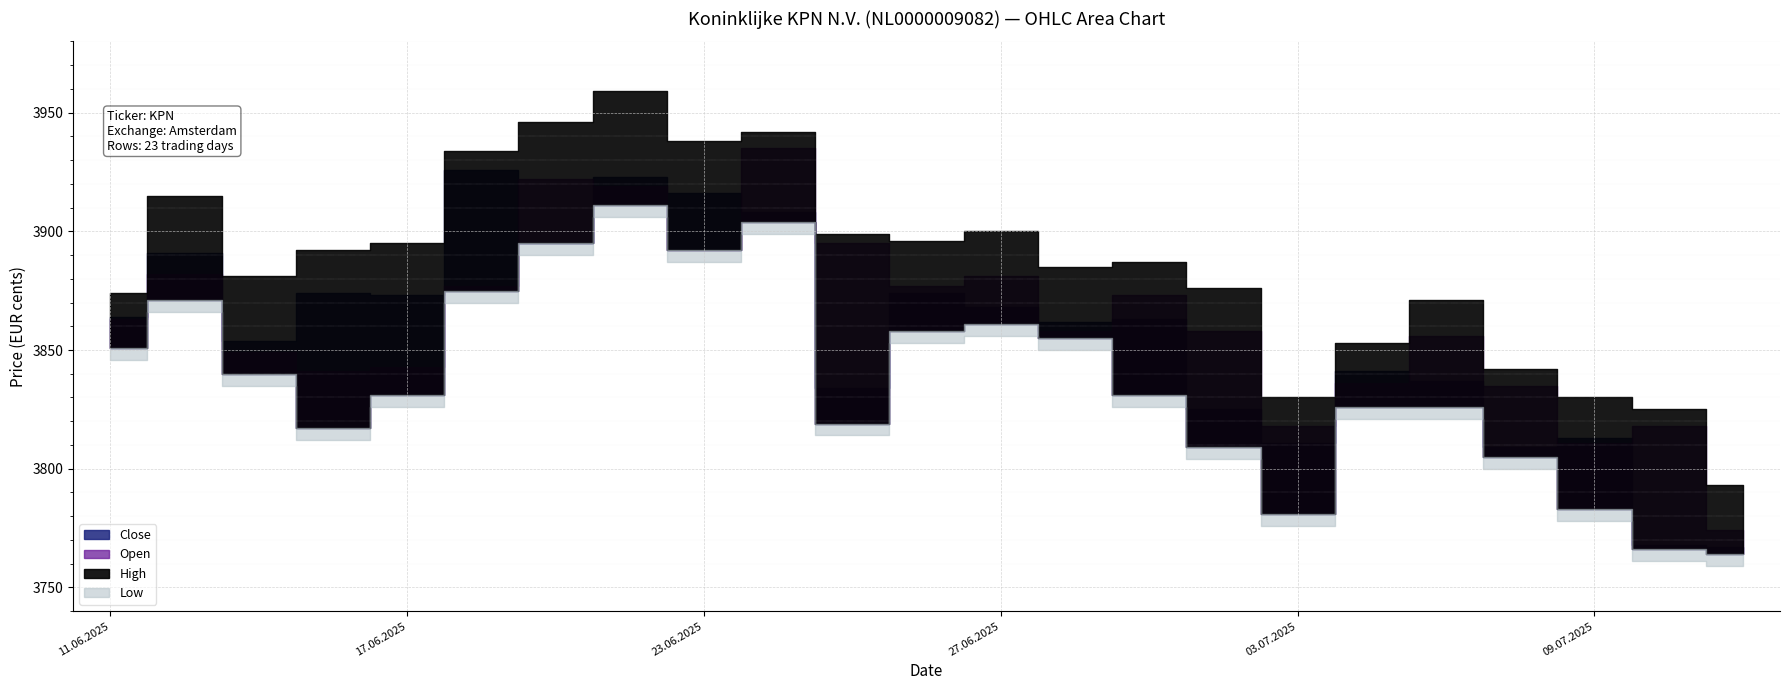

Which category has the lowest value in the High series?

11.07.2025